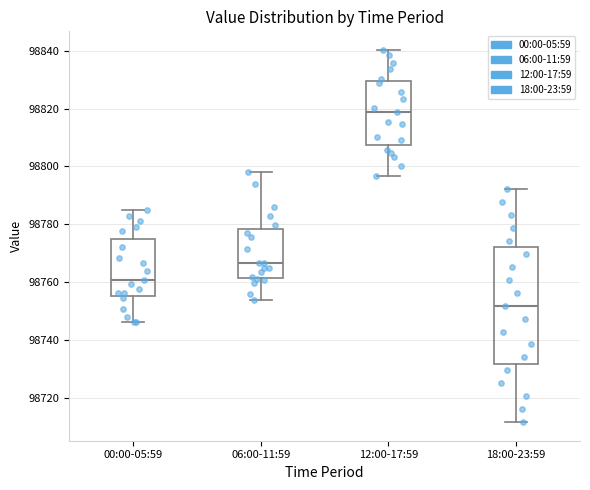

Which box's median line is the lowest?

18:00-23:59